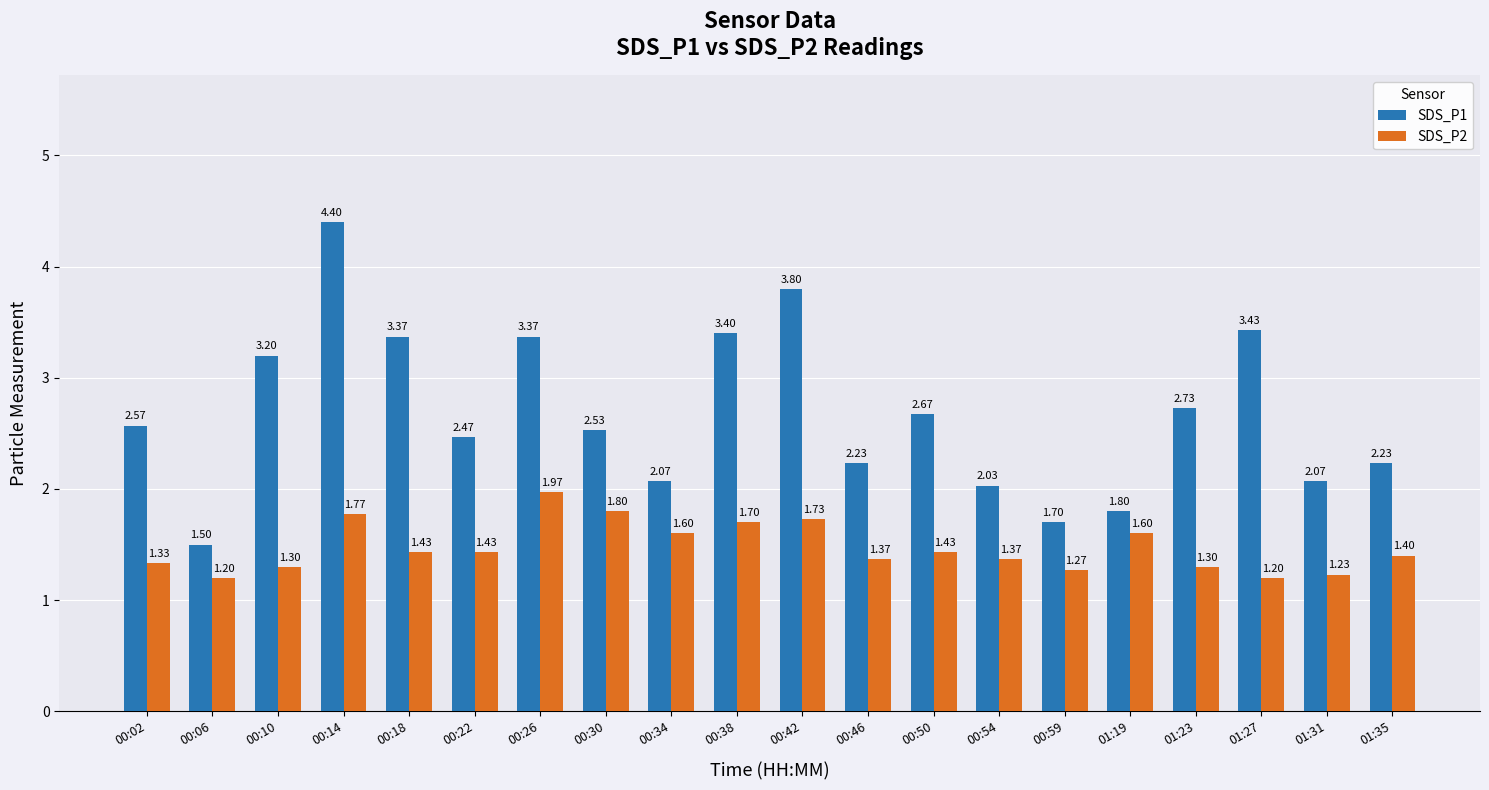

What is the sum of the SDS_P2 values at 00:38 and 00:26?

3.7